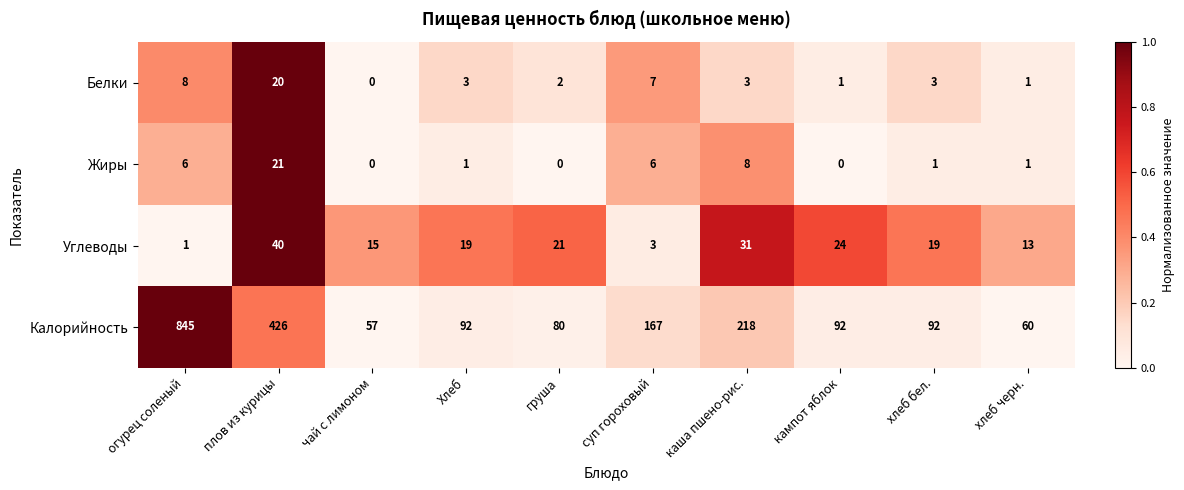

What is the greatest value displayed?

845